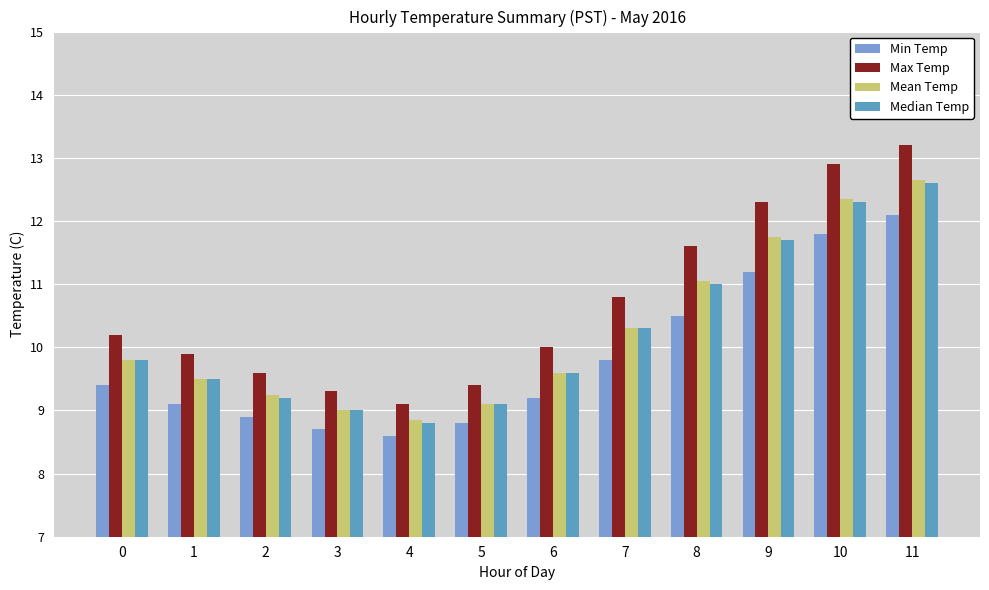

At which category is the sum across all series the highest?

11